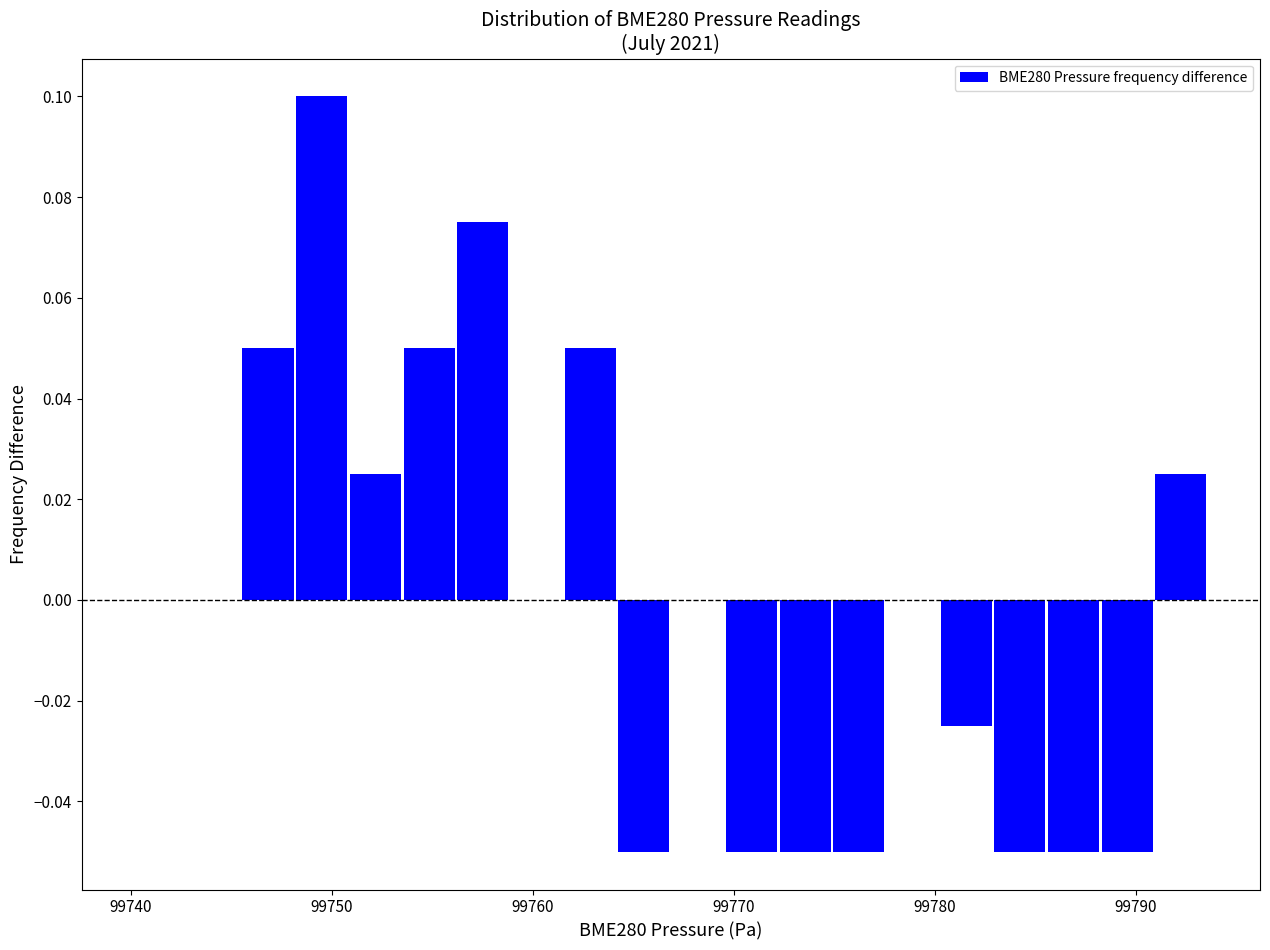

Around what value on the x-axis is the tallest bar? Give the approximate position of its centre, as read against the axis.

99750